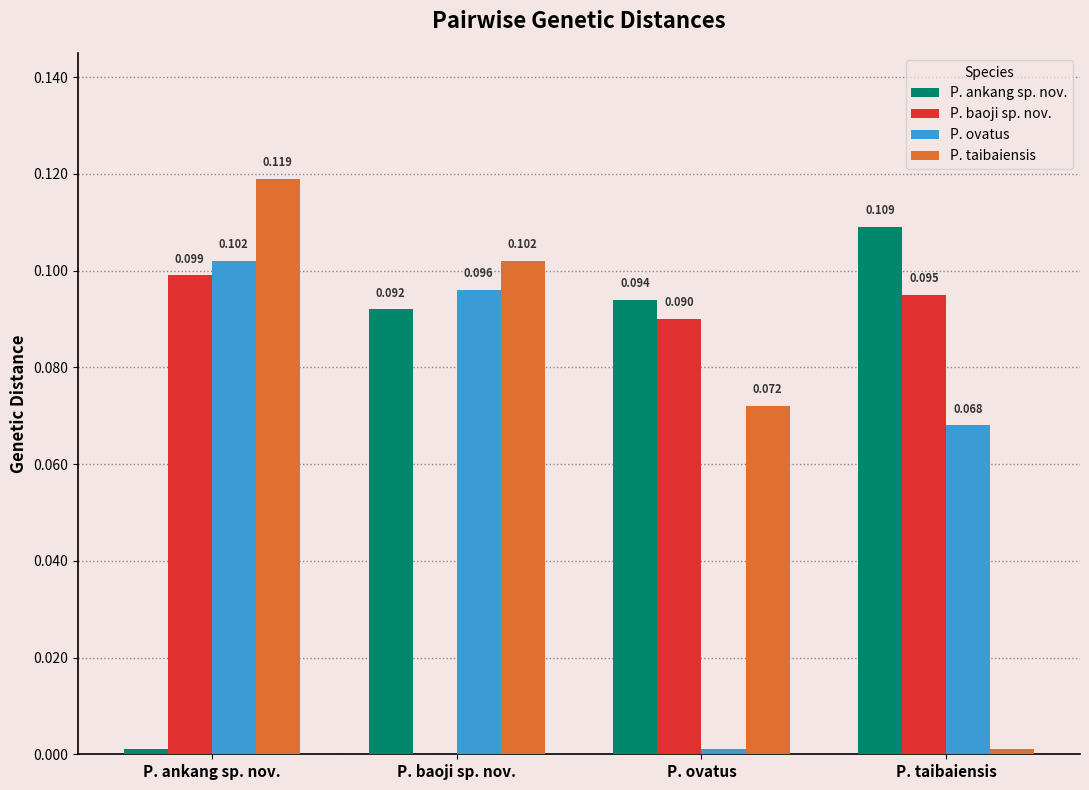

How many groups of bars are there?

4